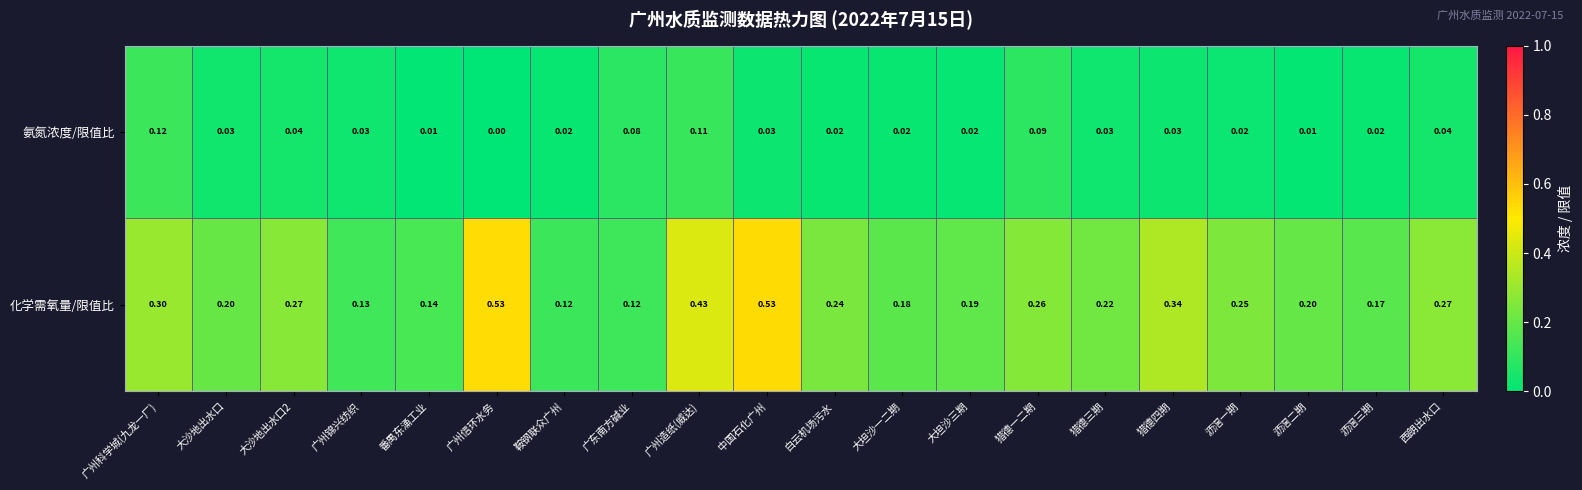

At which label is 氨氮浓度/限值比 closest to 0?

广州信环水务